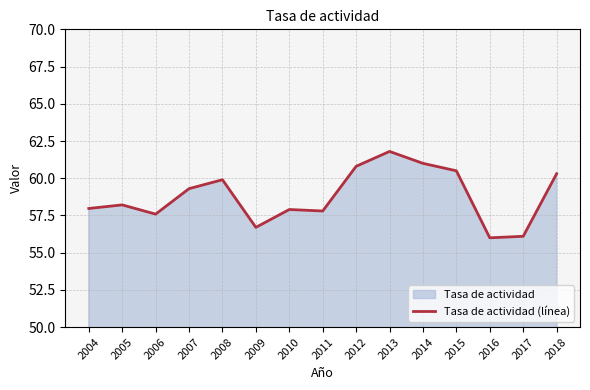

How many interior local valleys (lower than both neighbors) does the data have?

4